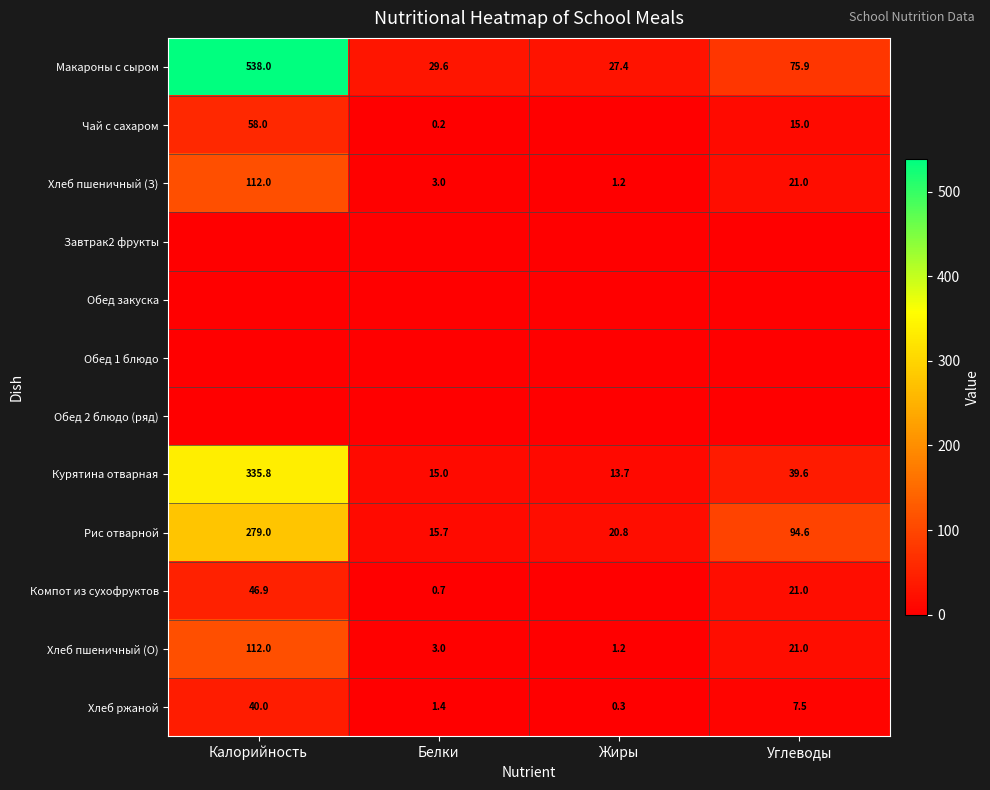

What is the spread (max minus min) of values at Углеводы?

94.6